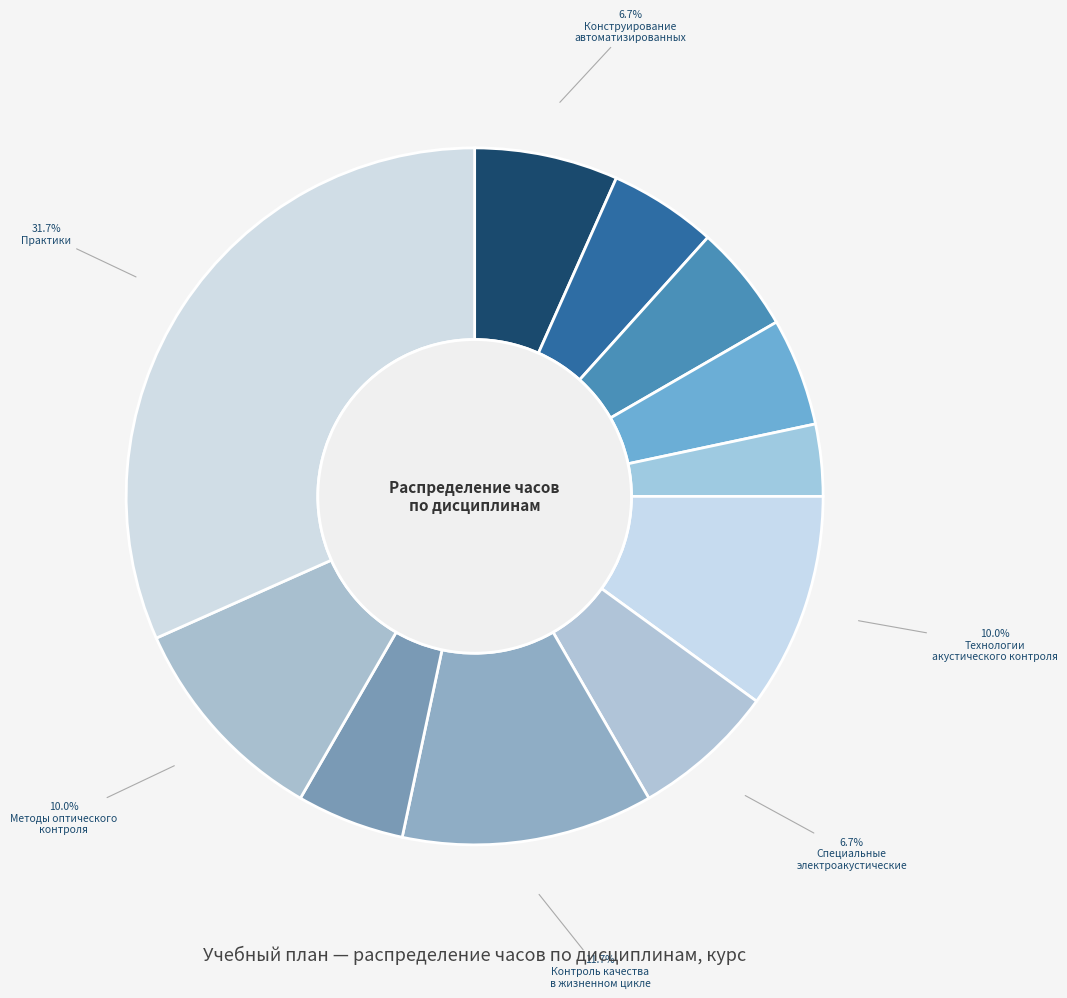

What is the smallest slice in the pie chart?

Деловой
иностранный язык